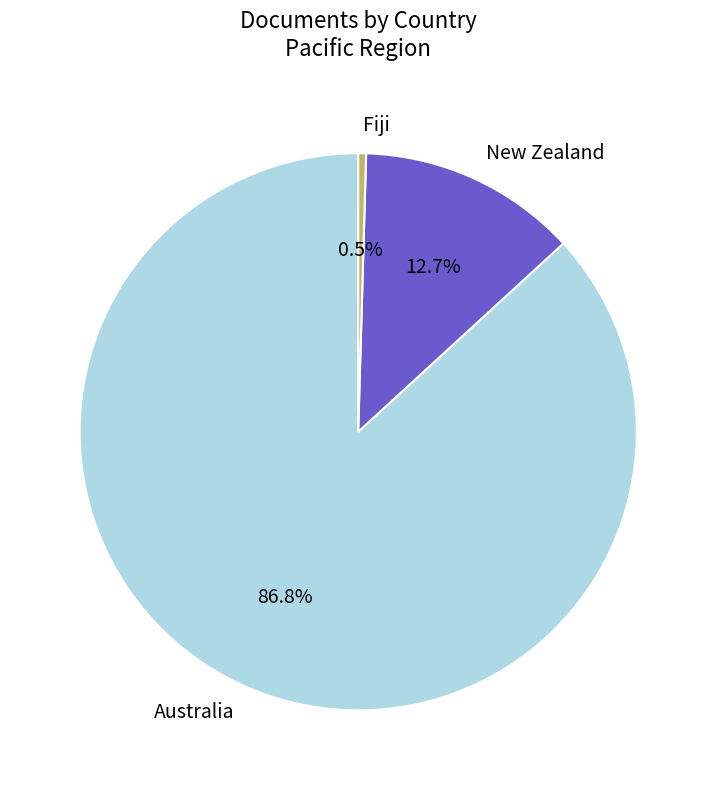

To the nearest percent, what percentage of the pie is New Zealand?

13%